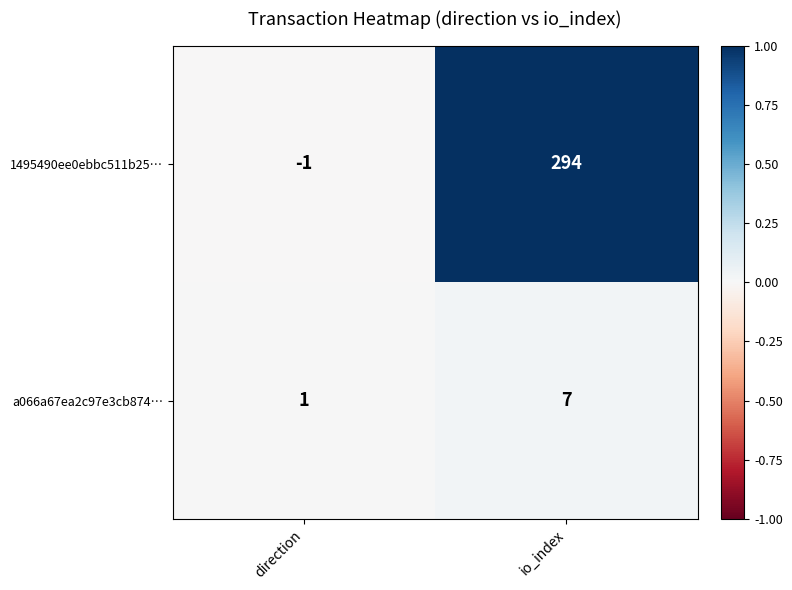

At direction, list the series in order from largest to smallest.

a066a67ea2c97e3cb874…, 1495490ee0ebbc511b25…